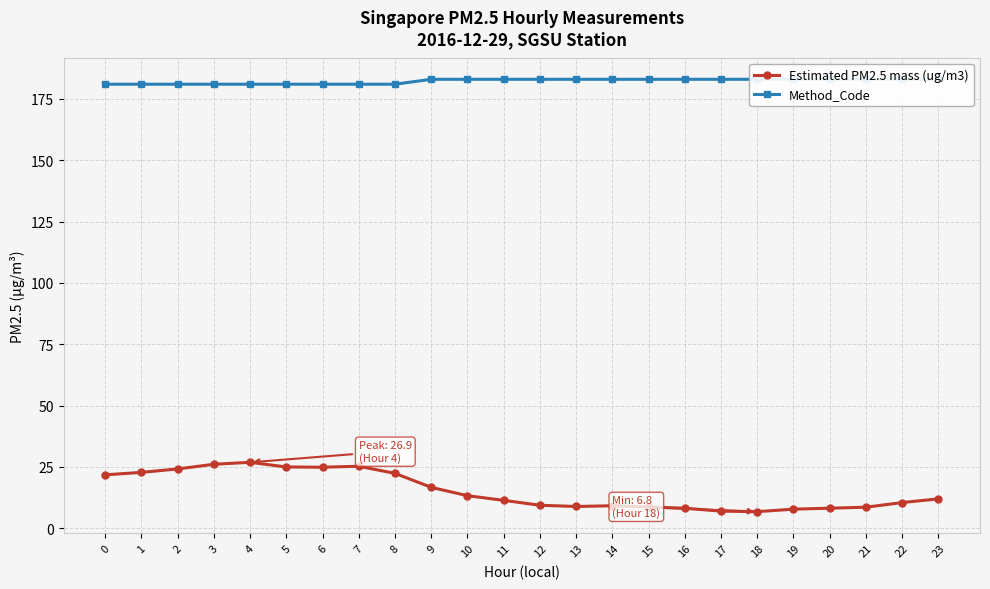

Reading left to right, extract all data points from this chart.

Estimated PM2.5 mass (ug/m3): 0=21.8	1=22.8	2=24.2	3=26.1	4=26.9	5=25.0	6=24.9	7=25.3	8=22.4	9=16.7	10=13.3	11=11.4	12=9.4	13=8.9	14=9.2	15=8.7	16=8.2	17=7.0	18=6.8	19=7.8	20=8.2	21=8.6	22=10.5	23=12.0
Method_Code: 0=181.0	1=181.0	2=181.0	3=181.0	4=181.0	5=181.0	6=181.0	7=181.0	8=181.0	9=183.0	10=183.0	11=183.0	12=183.0	13=183.0	14=183.0	15=183.0	16=183.0	17=183.0	18=183.0	19=183.0	20=183.0	21=183.0	22=183.0	23=183.0